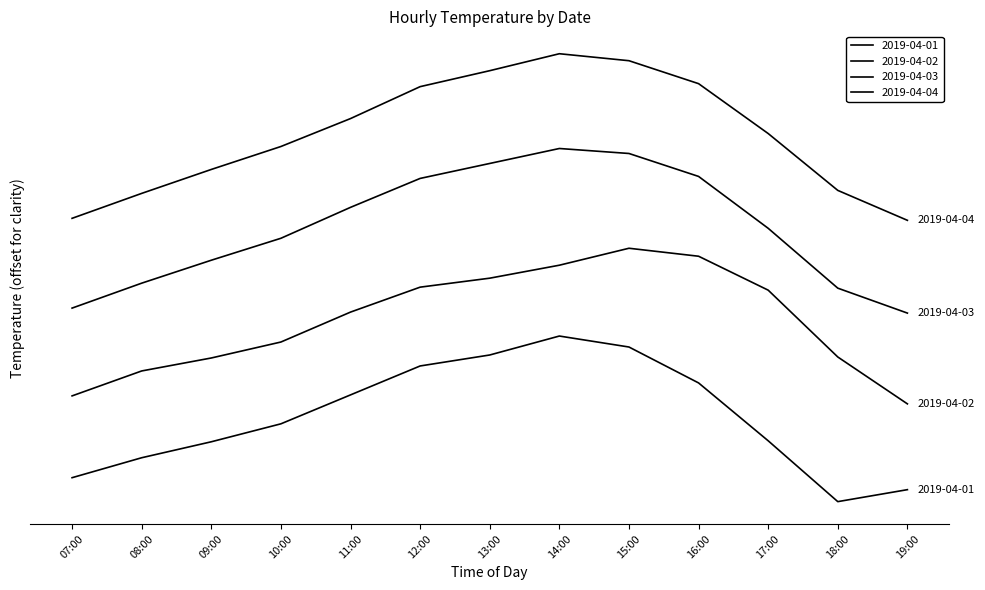

How many data points does each series have?

13